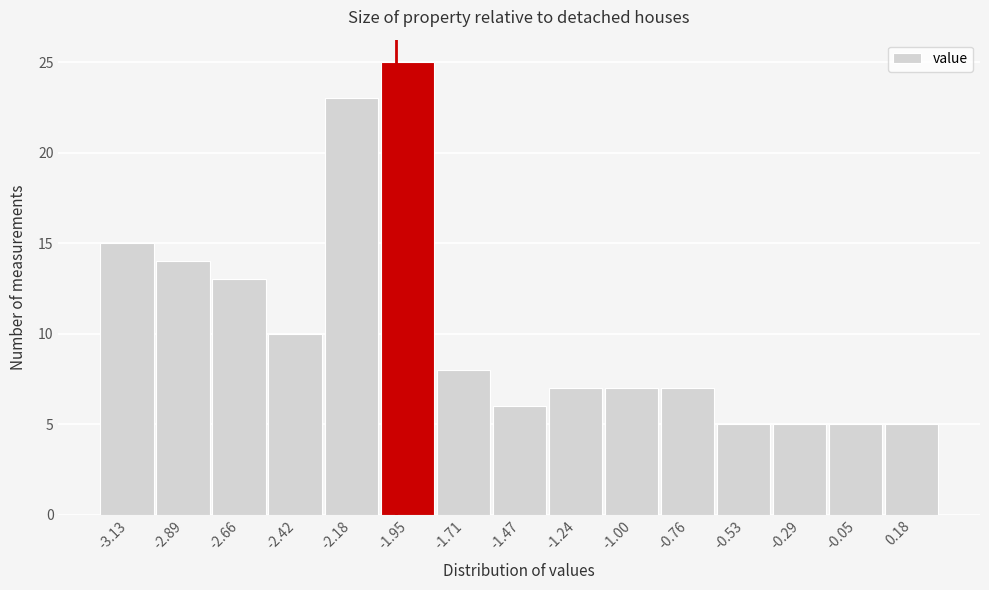

Reading left to right, list every bar in this chart as the range it spans on the x-axis followed by its height. Neither the bar edges nor the heights are printed on the chart, so give them approximately, as read against the axes.

-3.25 to -3.00: 15
-3.00 to -2.80: 14
-2.80 to -2.55: 13
-2.55 to -2.30: 10
-2.30 to -2.05: 23
-2.05 to -1.85: 25
-1.85 to -1.60: 8
-1.60 to -1.35: 6
-1.35 to -1.10: 7
-1.10 to -0.90: 7
-0.90 to -0.65: 7
-0.65 to -0.40: 5
-0.40 to -0.15: 5
-0.15 to 0.05: 5
0.05 to 0.30: 5